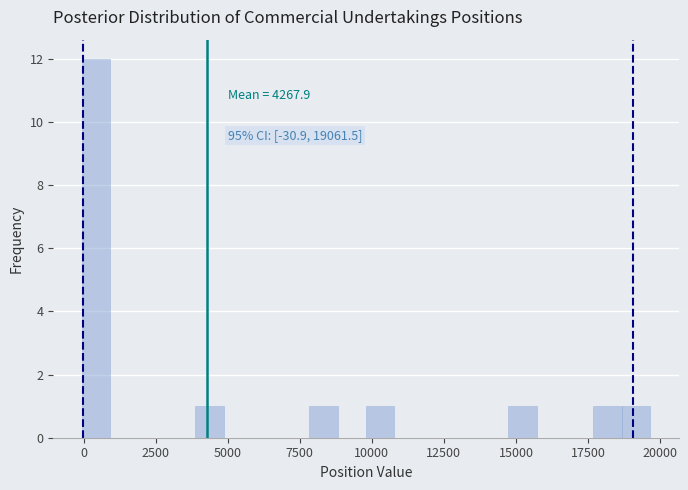

Around what value on the x-axis is the tallest bar? Give the approximate position of its centre, as read against the axis.

500